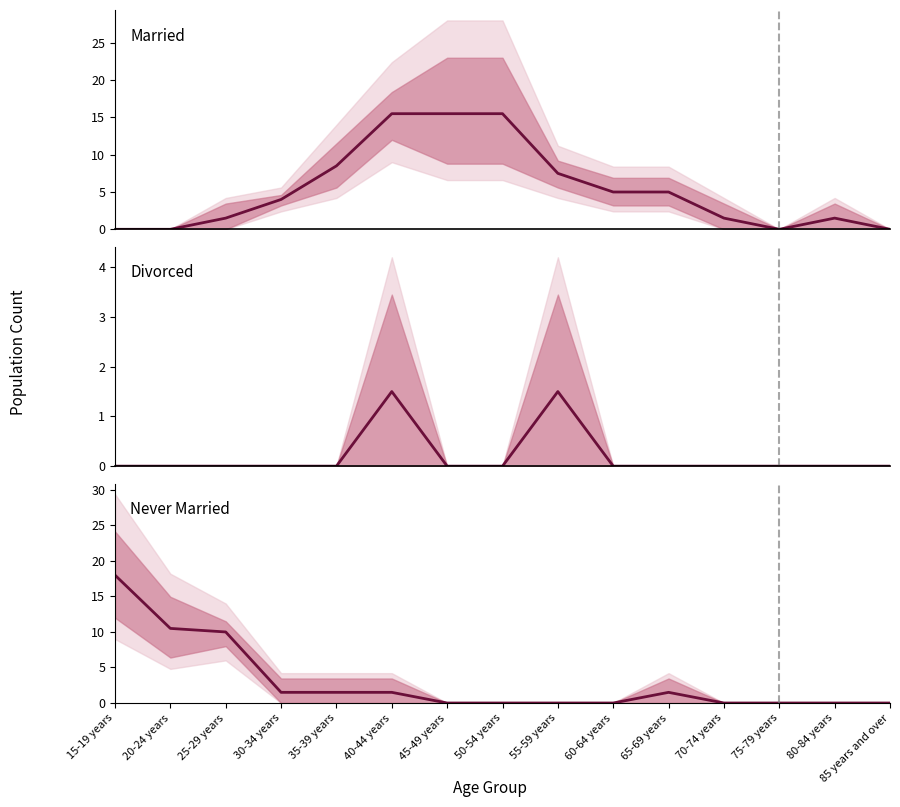

Where is the first local minimum for Married (mean)?

75-79 years